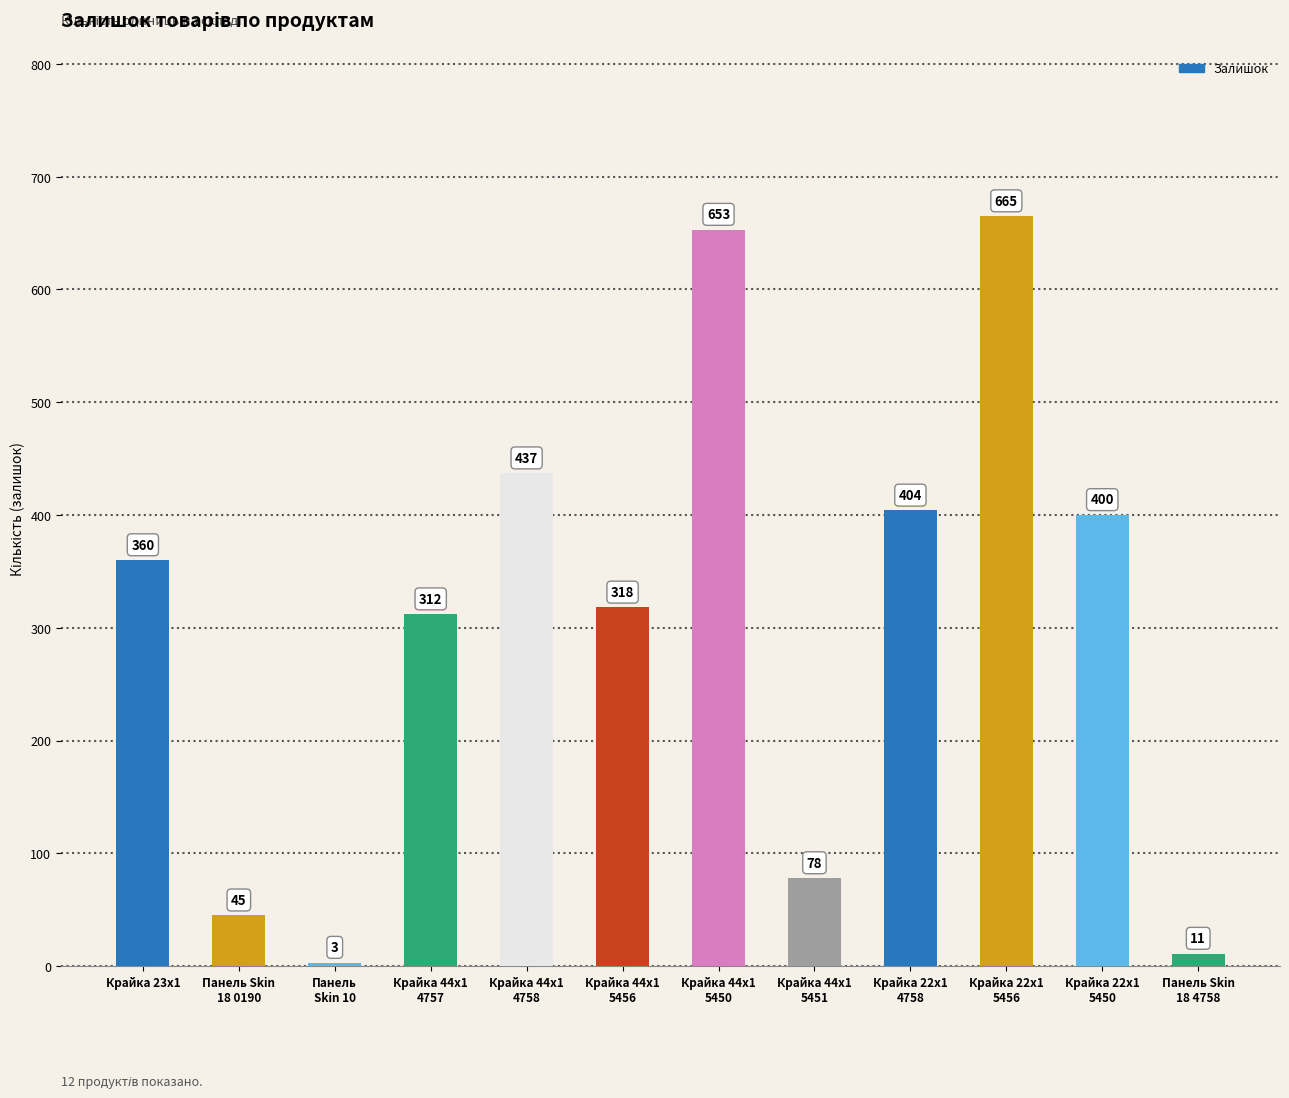

Approximately how many times larger is the value at Крайка 23x1 compared to Крайка 22x1
5450?

0.9